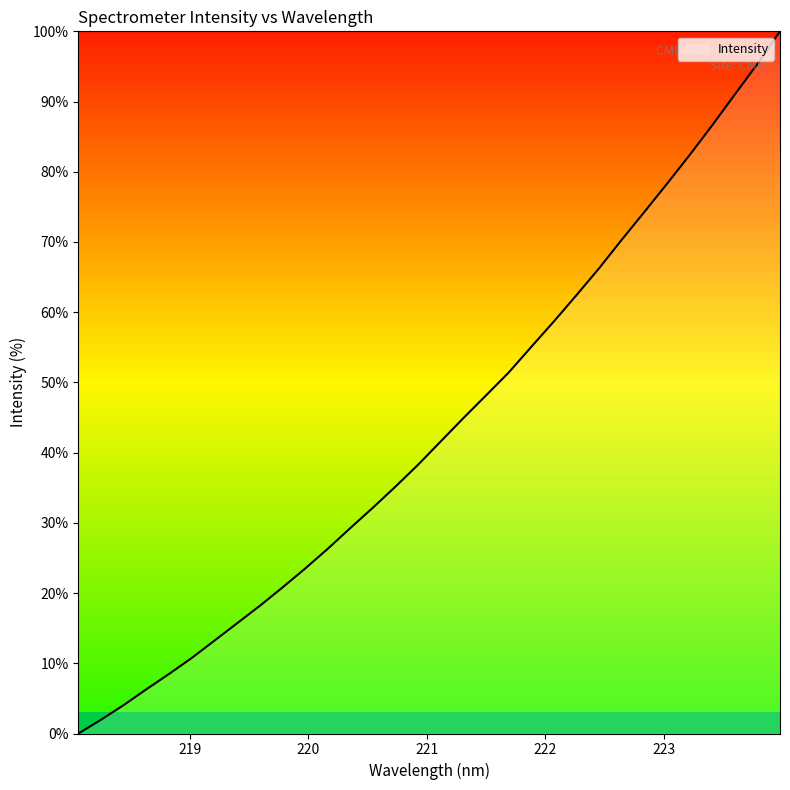

What is the greatest value displayed?

100.0